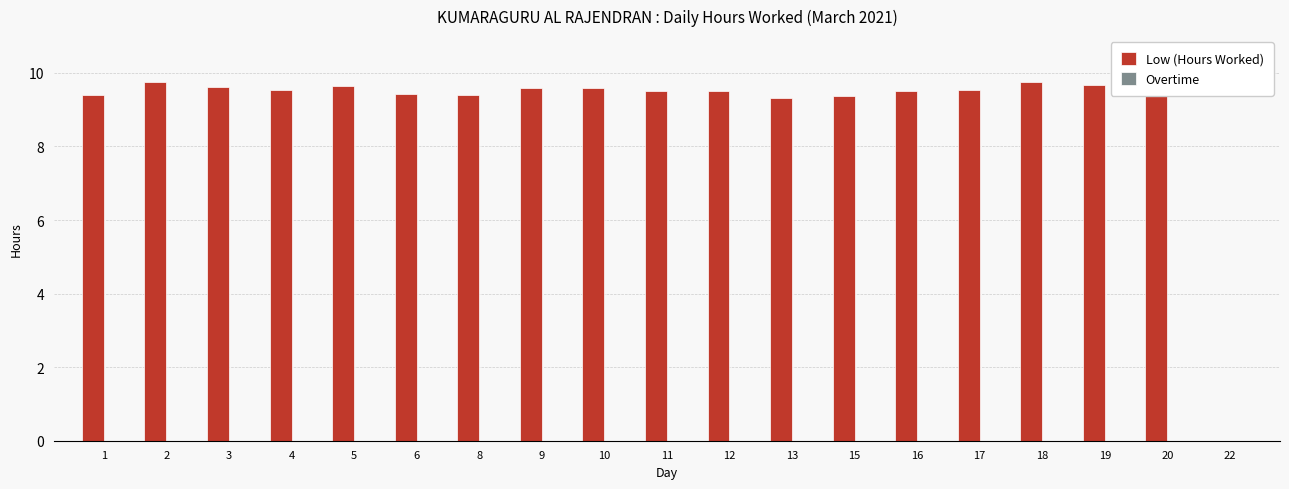

The chart shows a value of 5.5 at 15. True or false?

False